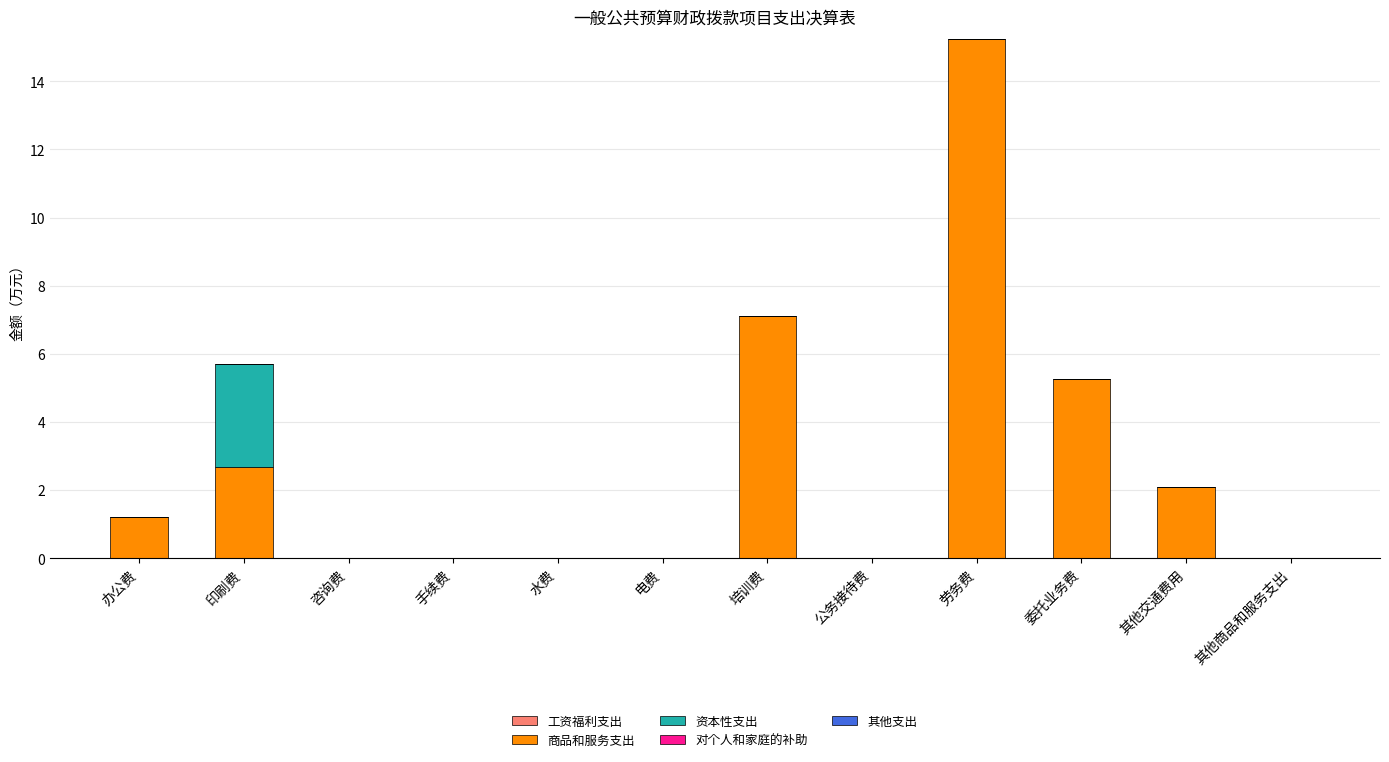

At which label does 商品和服务支出 first exceed 1?

办公费